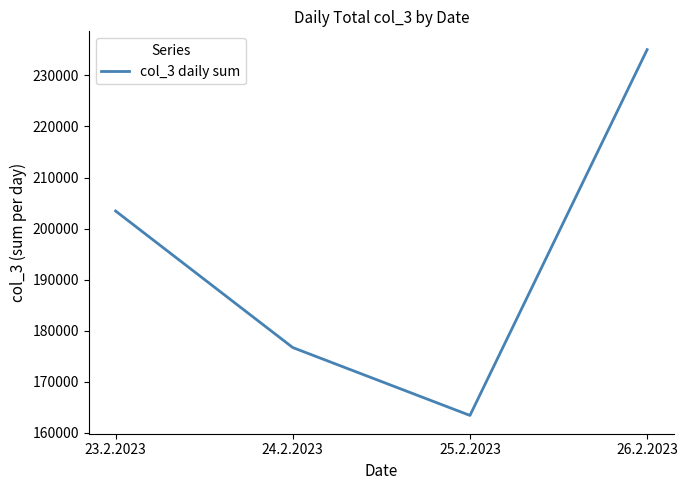

What is the approximate value at 25.2.2023?

163380